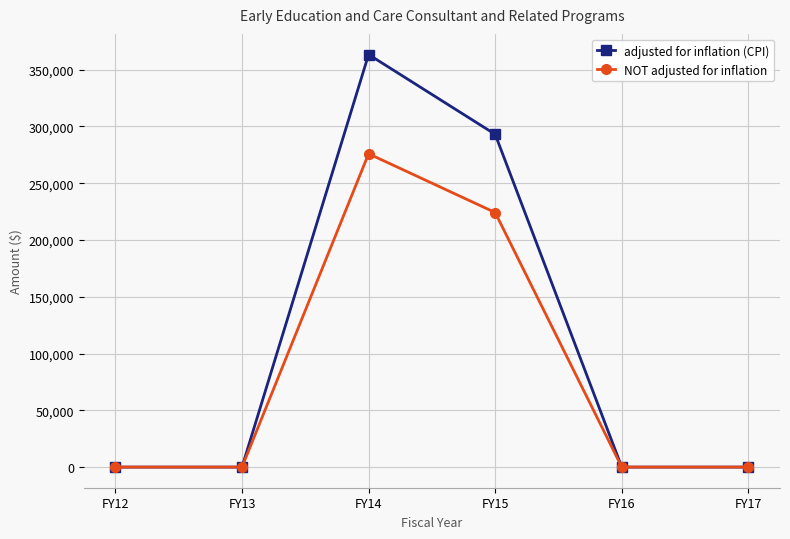

At which category is the sum across all series the highest?

FY14